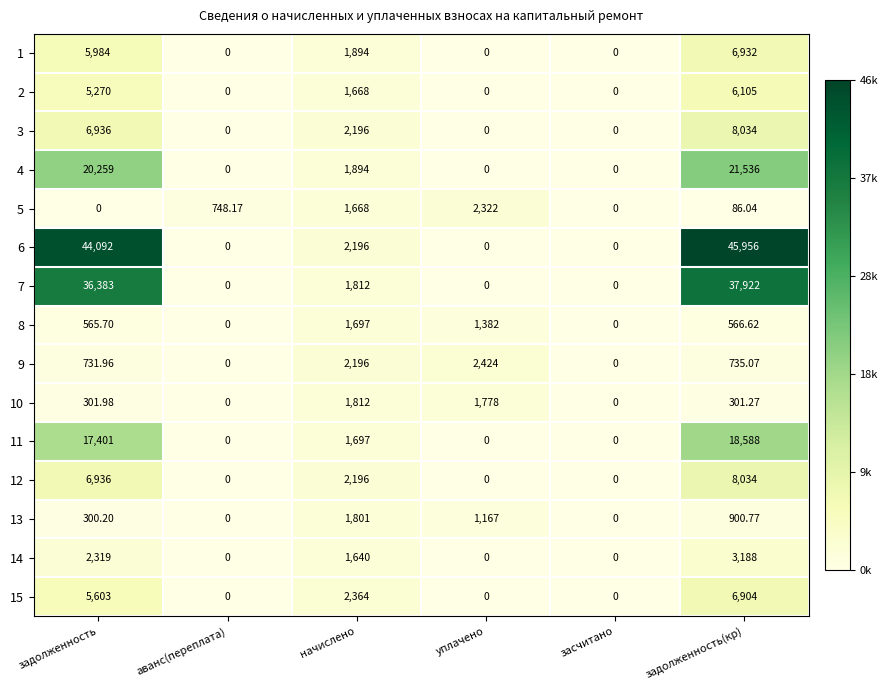

Where is 3 nearest to the value 4017?

начислено